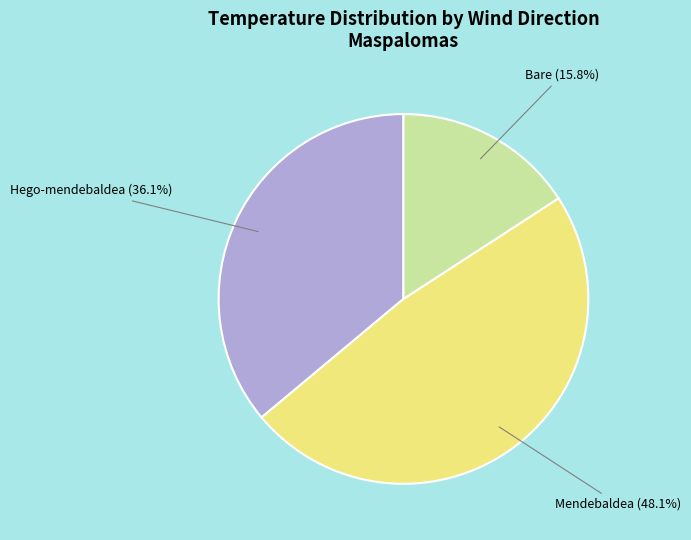

Is there a majority slice in this chart?

No